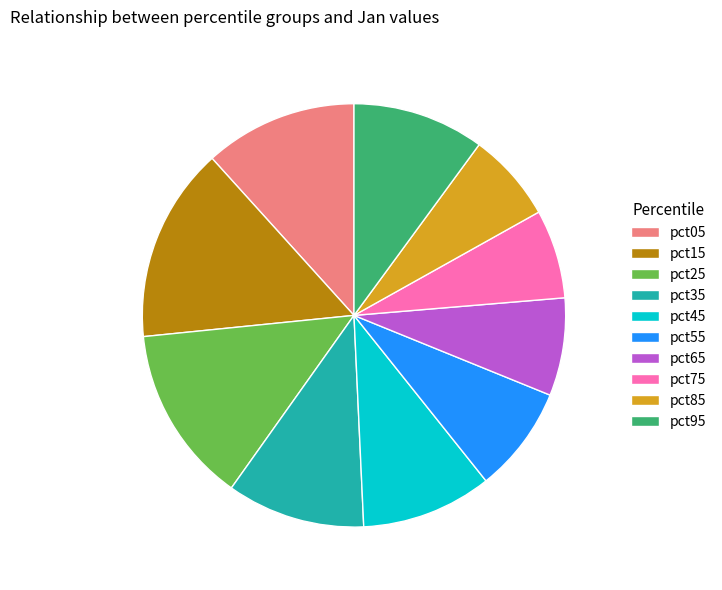

Which slice is the largest?

pct15